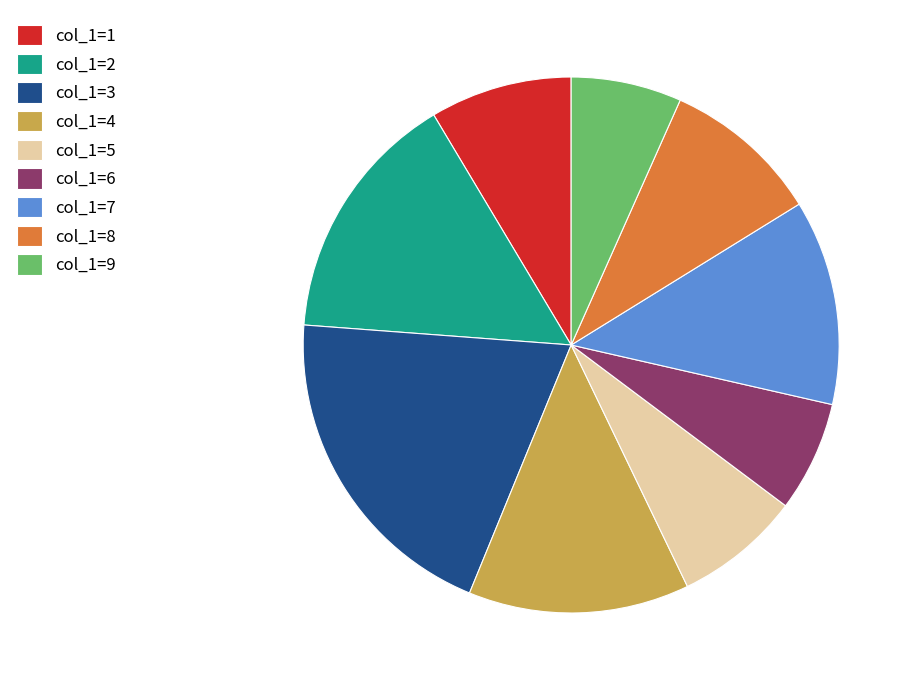

Combined, do col_1=9 and col_1=3 account for over 50%?

No